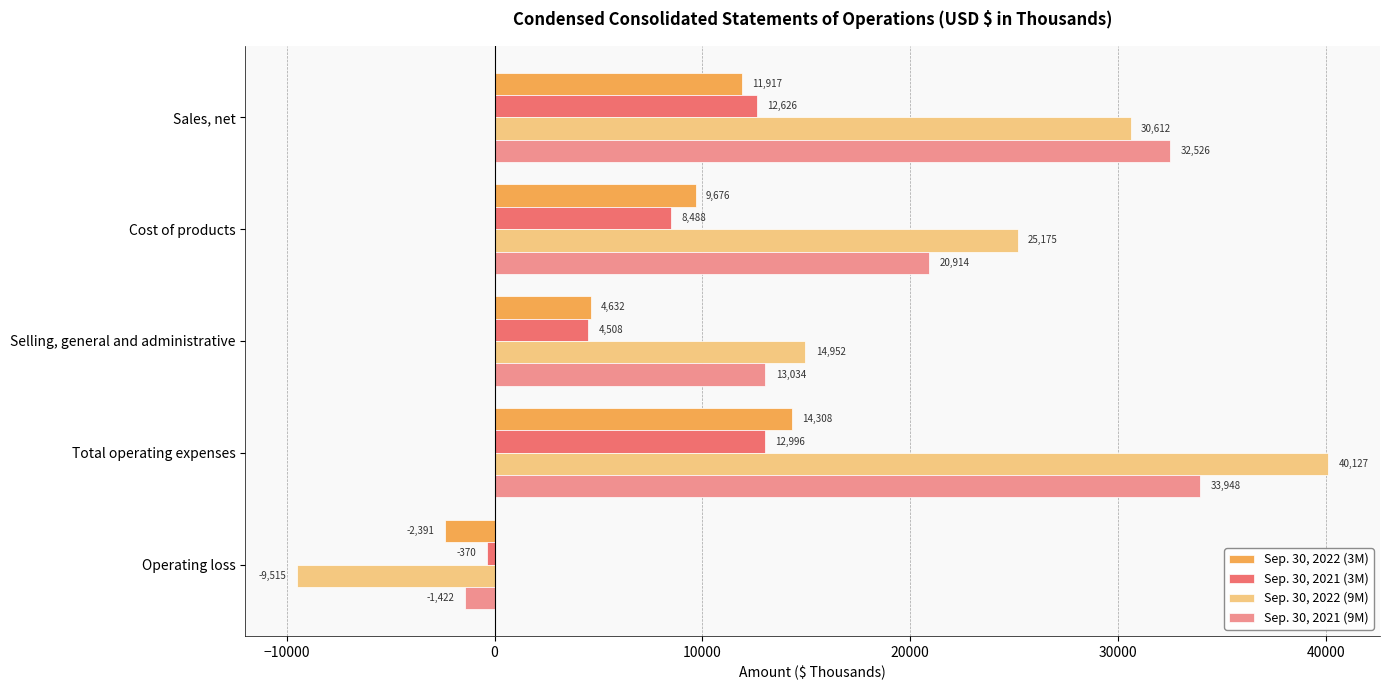

What is the sum of all Sep. 30, 2021 (3M) values?

38248